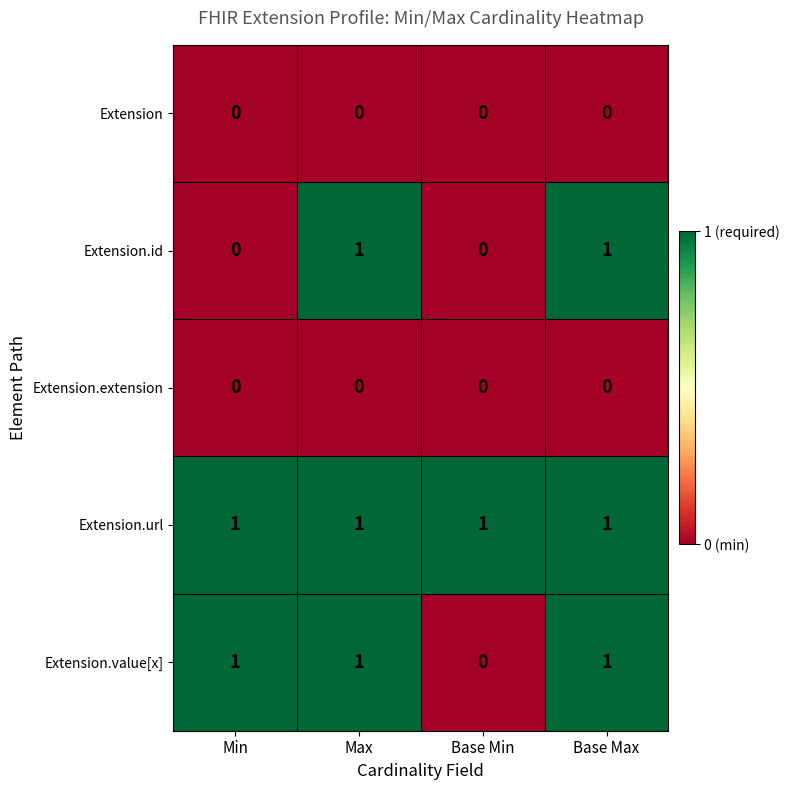

Which category has the lowest value in the Extension.value[x] series?

Base Min